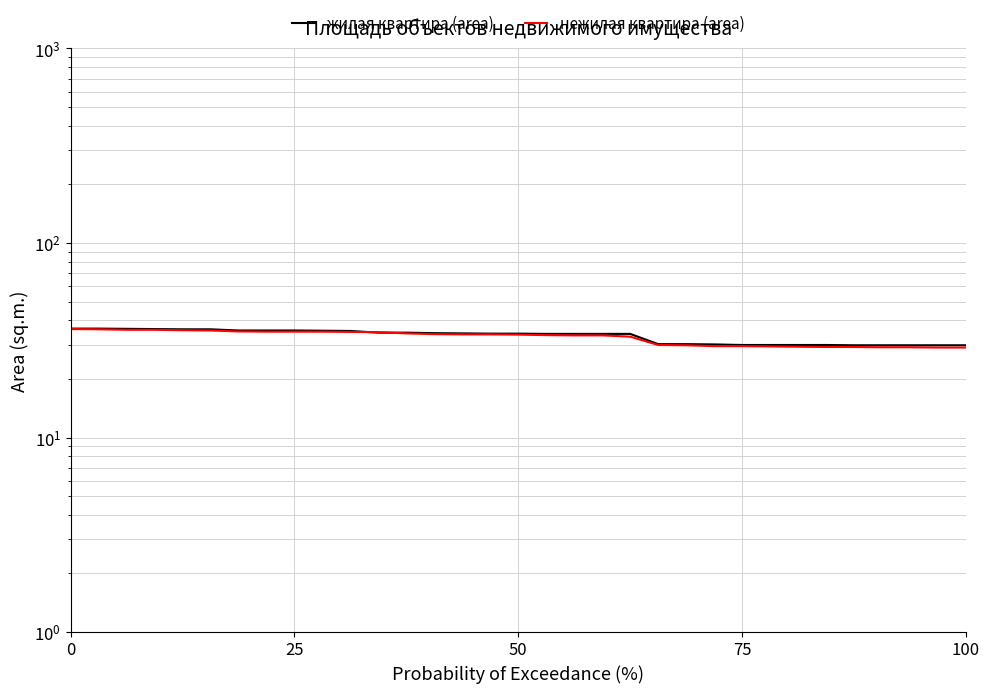

Count the number of categories in the chart.

33